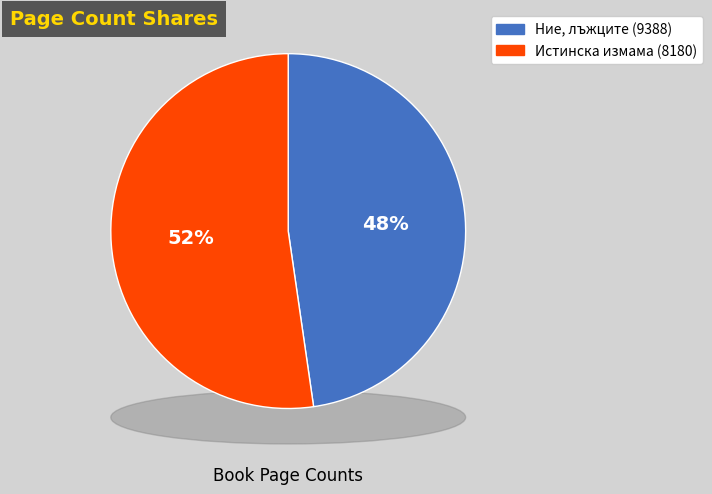

To the nearest percent, what is the difference between the largest and smallest slice percentages?

5%